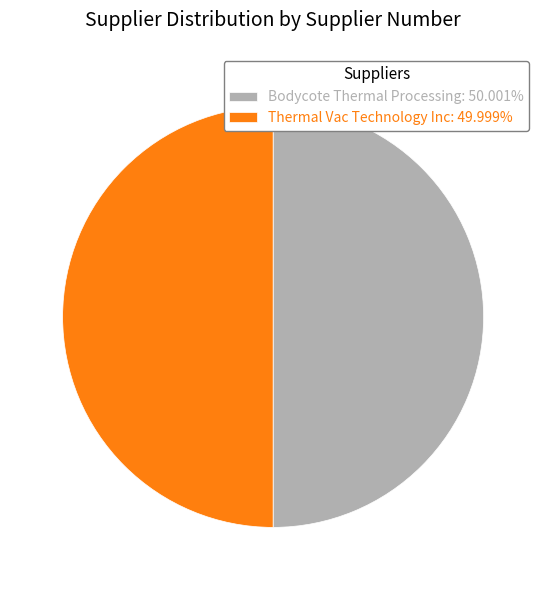

Is the sum of Thermal Vac Technology Inc: 49.999% and Bodycote Thermal Processing: 50.001% greater than half?

Yes